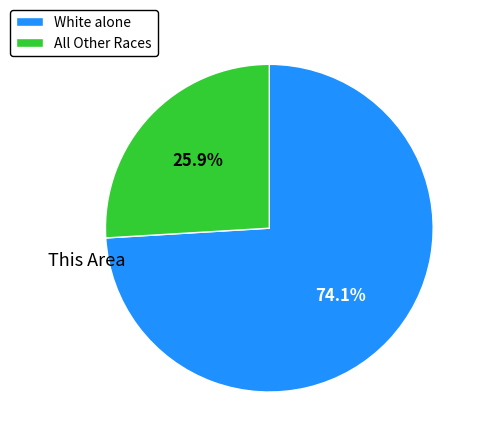

Which slice is the smallest?

All Other Races